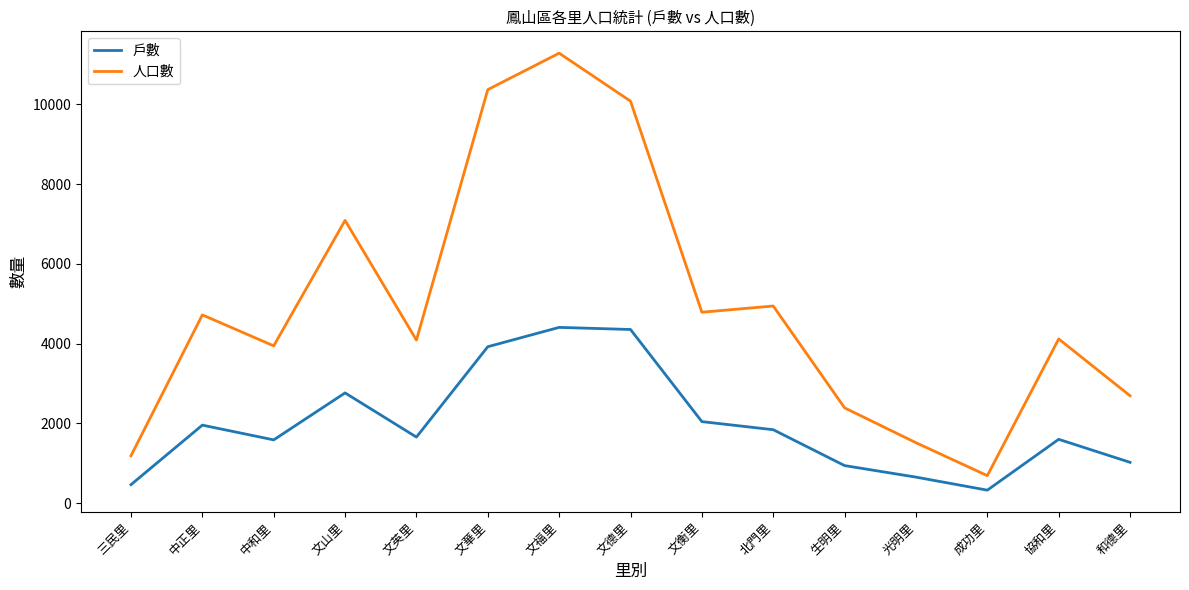

What position from the left is 文衡里?

9